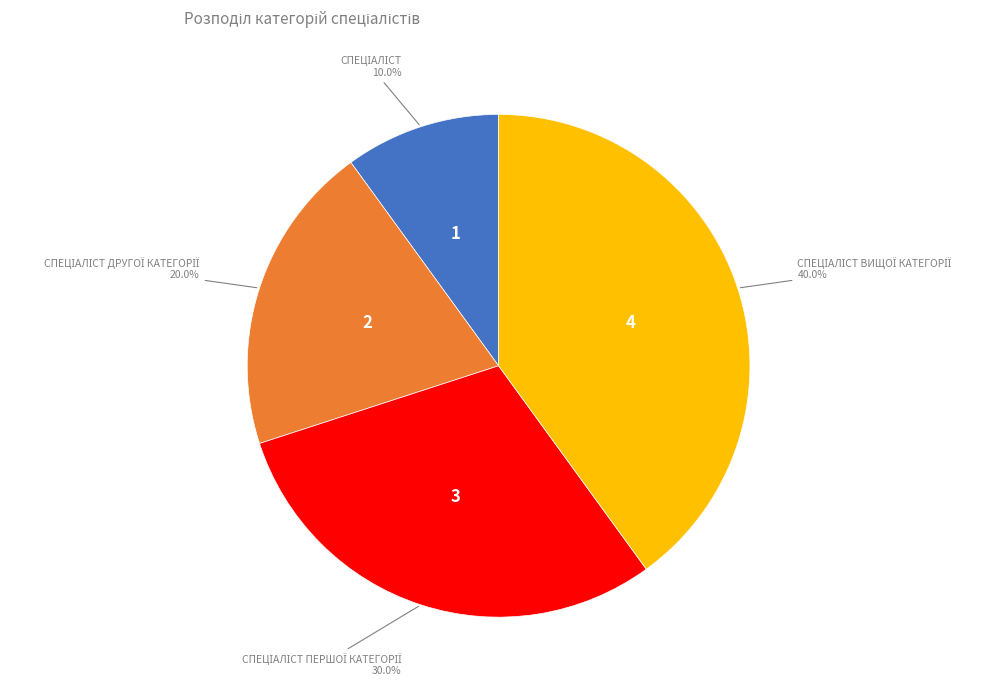

Is there a majority slice in this chart?

No